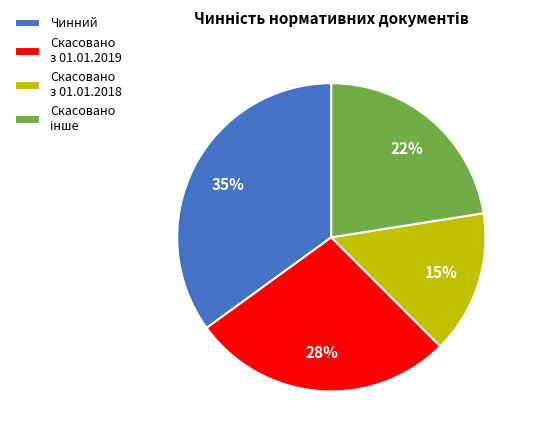

Is the sum of Скасовано з 01.01.2018 and Скасовано з 01.01.2019 greater than half?

No